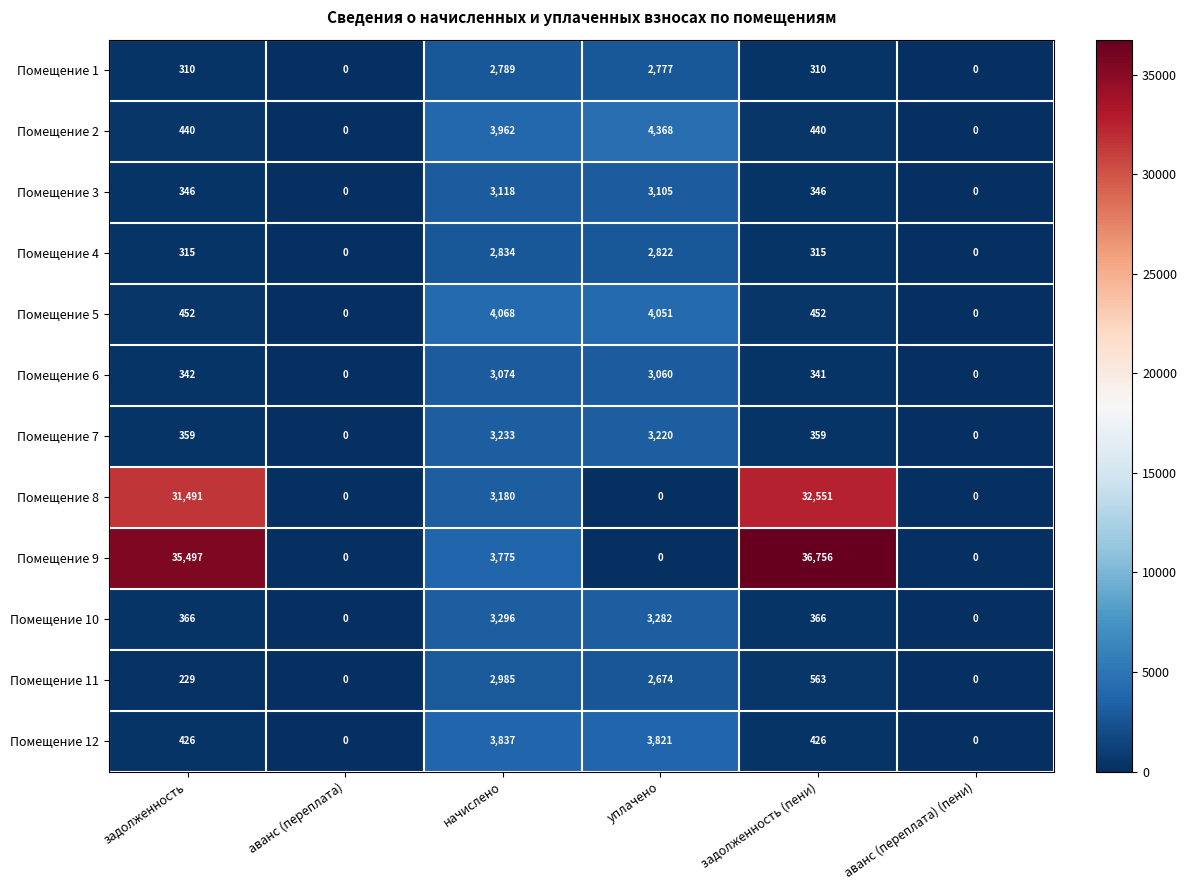

At how many categories does at least one series exceed 15241?

2